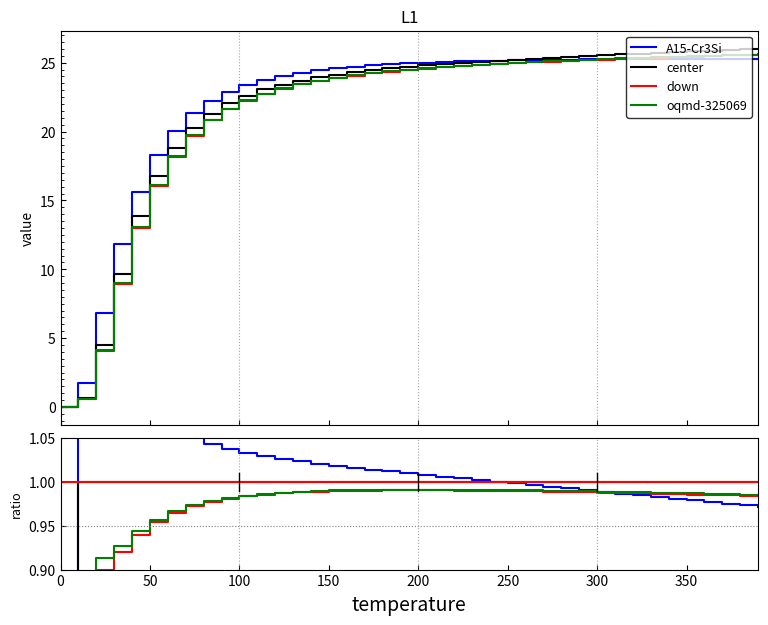

What are all the series names shown in the legend?

A15-Cr3Si, center, down, oqmd-325069